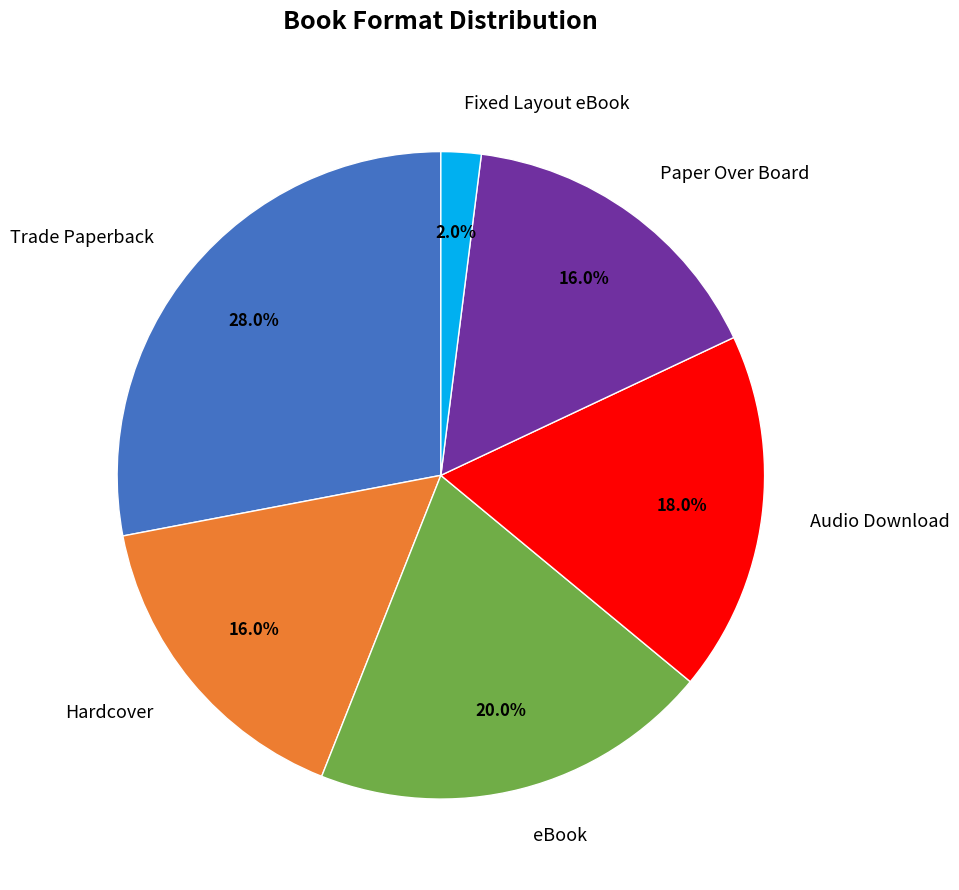

Count the number of slices in the pie.

6